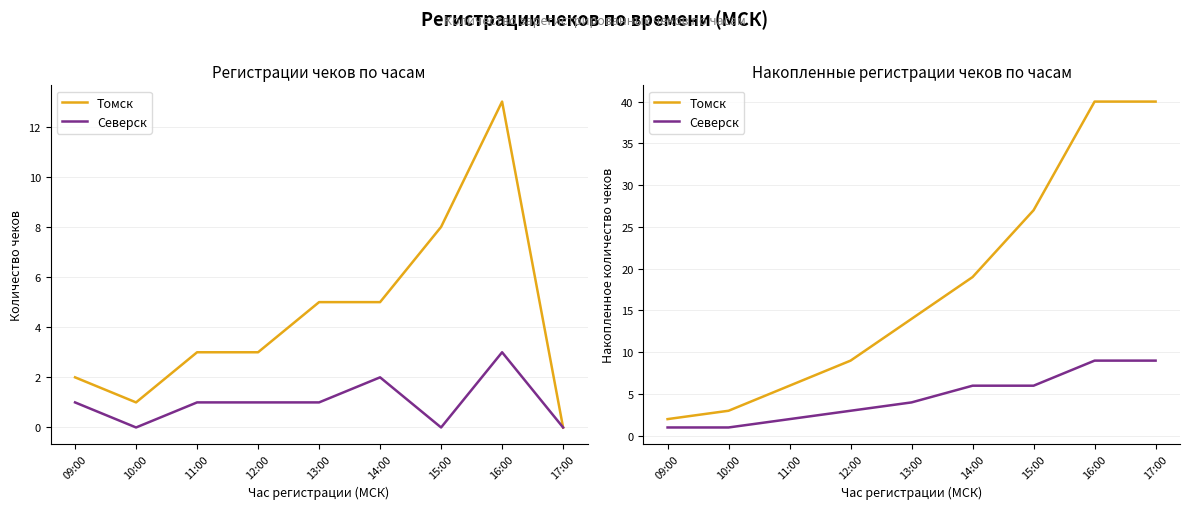

Is it true that Северск equals 3 at 11:00?

False